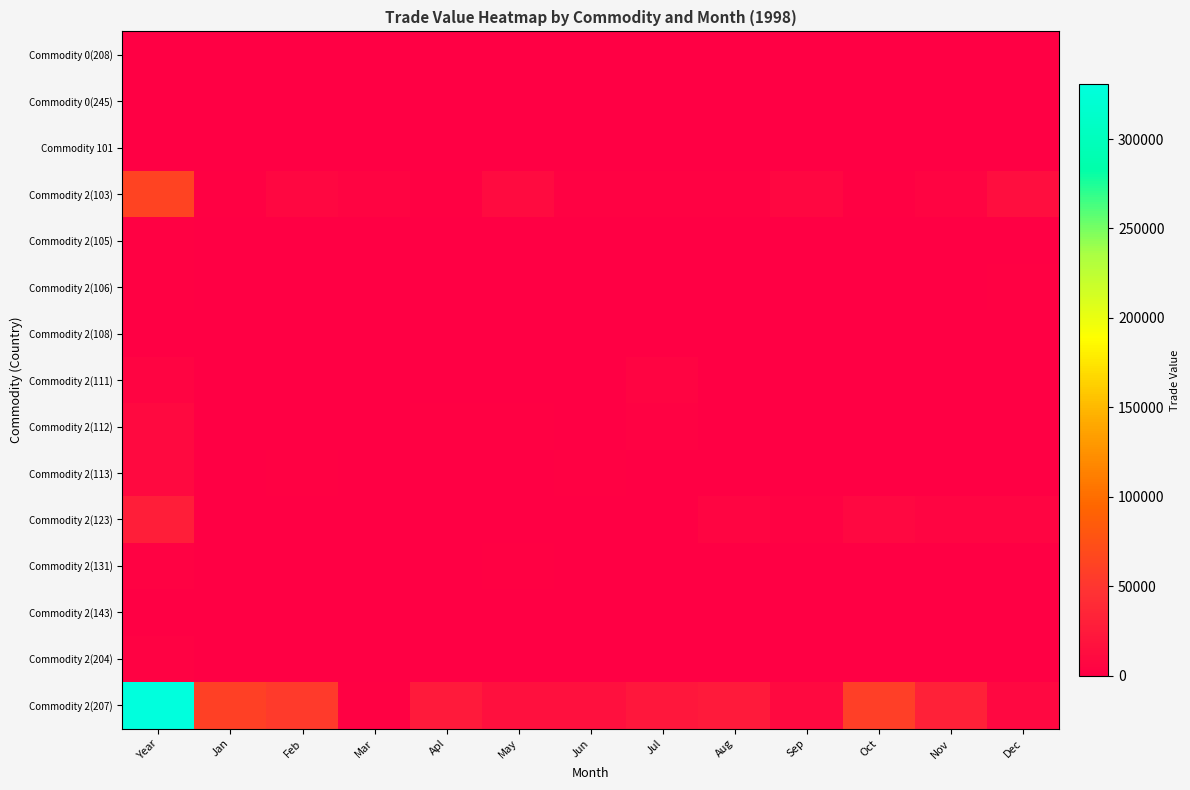

What is the spread (max minus min) of values at Aug?

25251